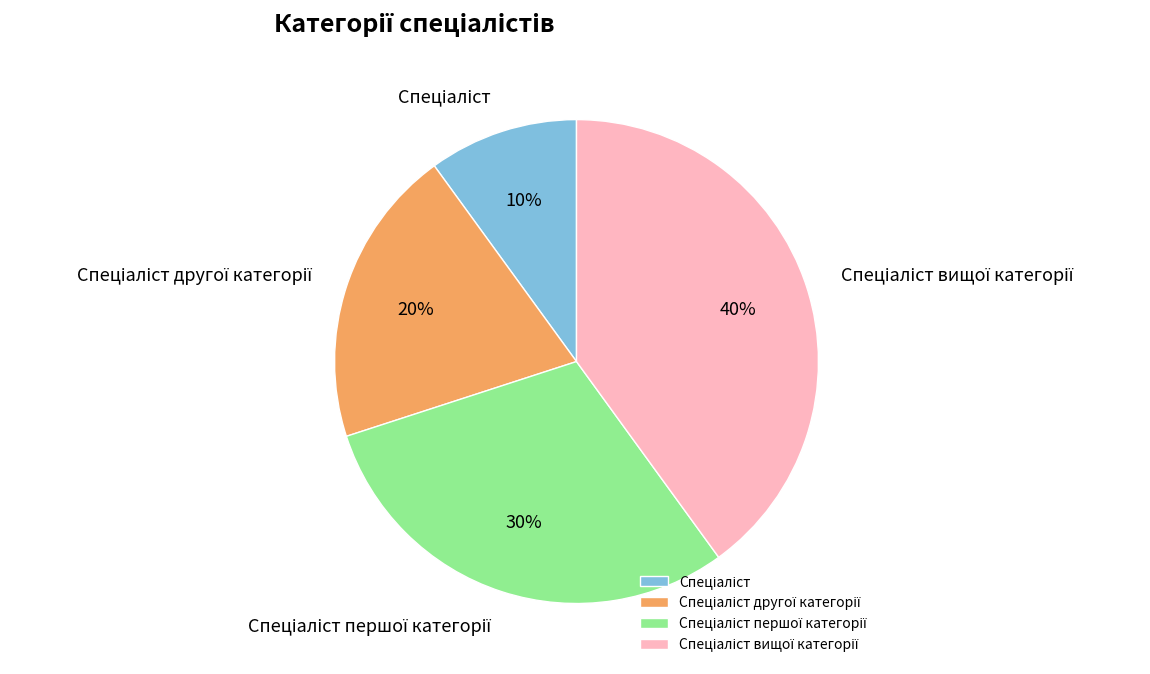

To the nearest percent, what is the difference between the largest and smallest slice percentages?

30%